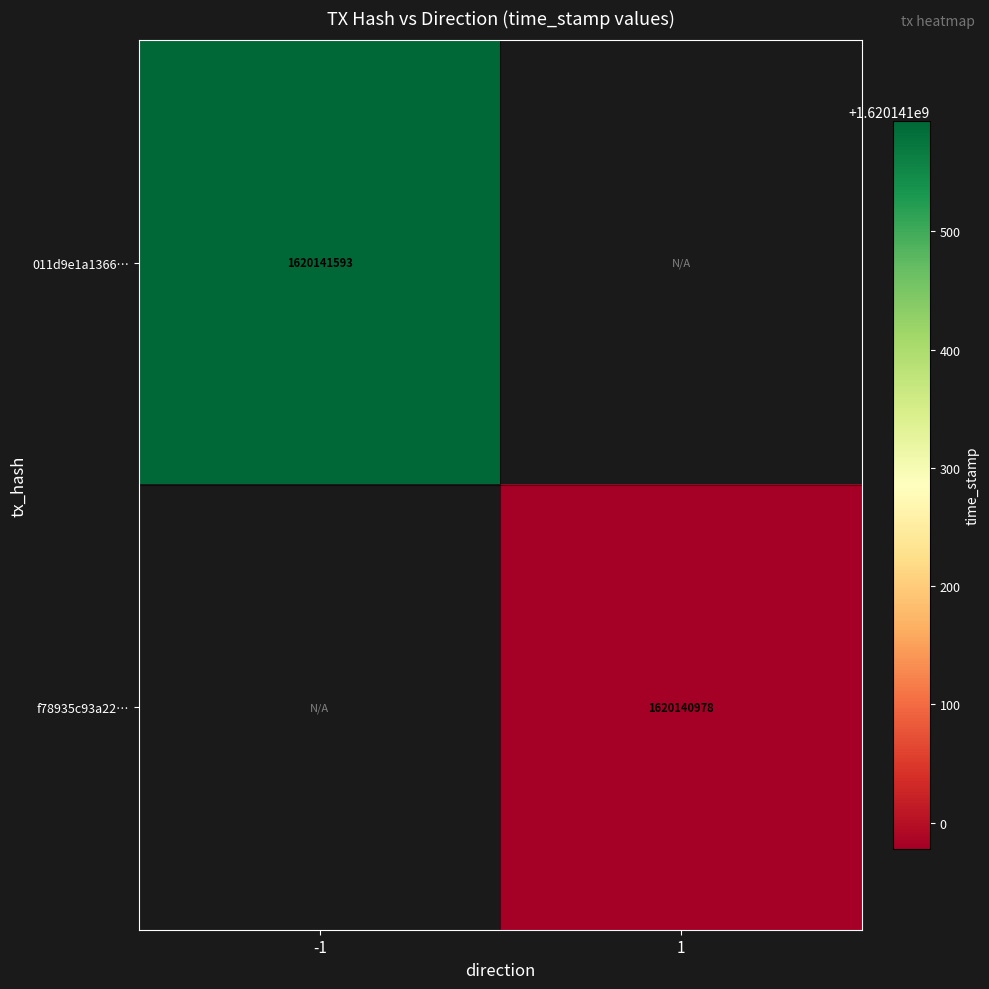

At which category does the chart reach its minimum across all series?

1